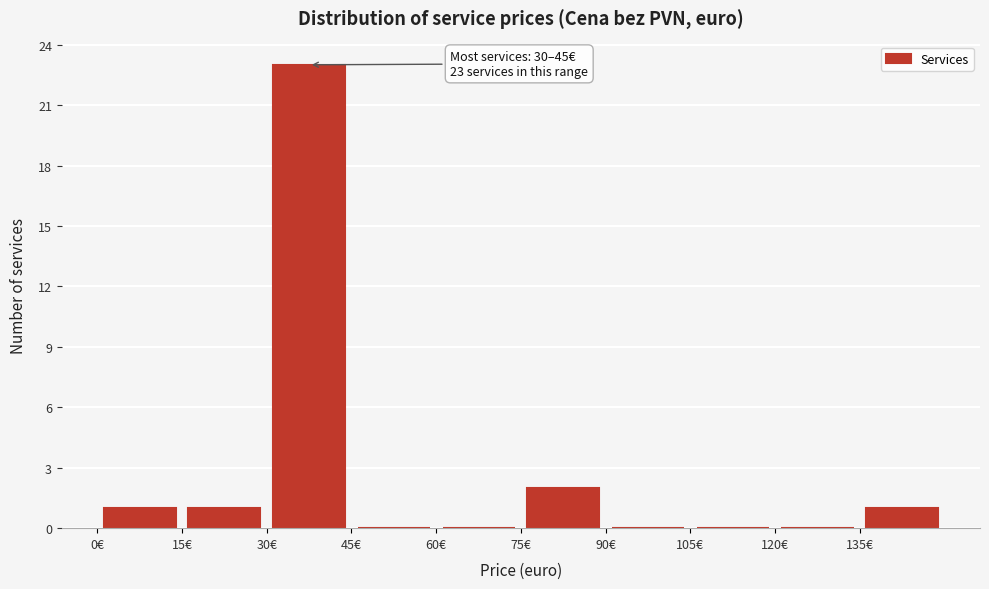

Which range on the x-axis has the tallest bar?

30 to 45